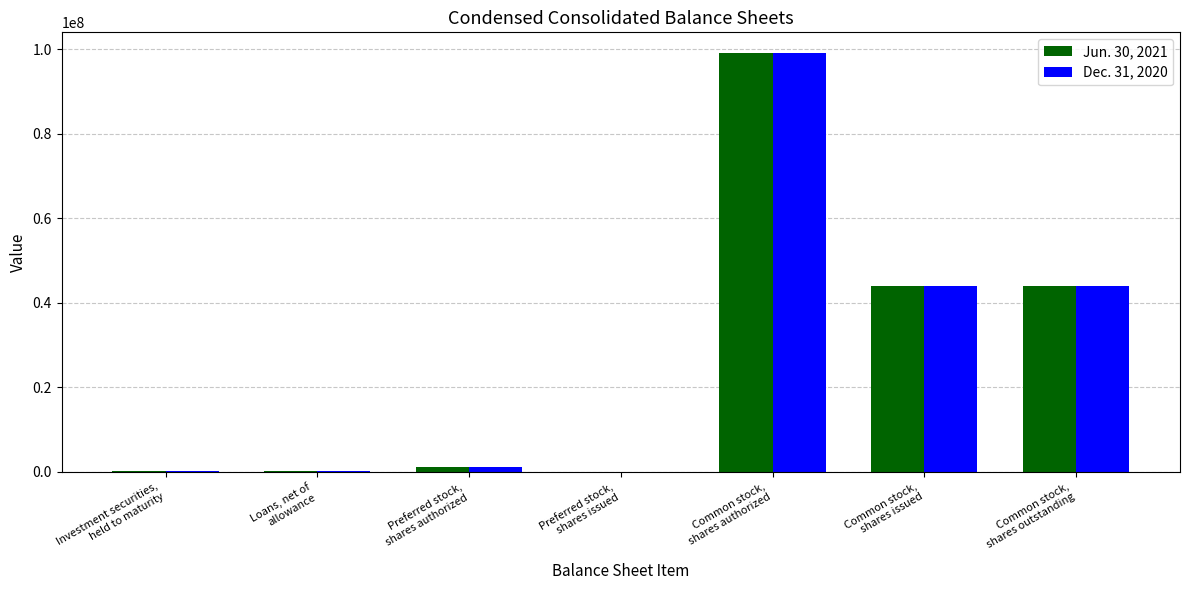

What is the sum of all Dec. 31, 2020 values?

188023210